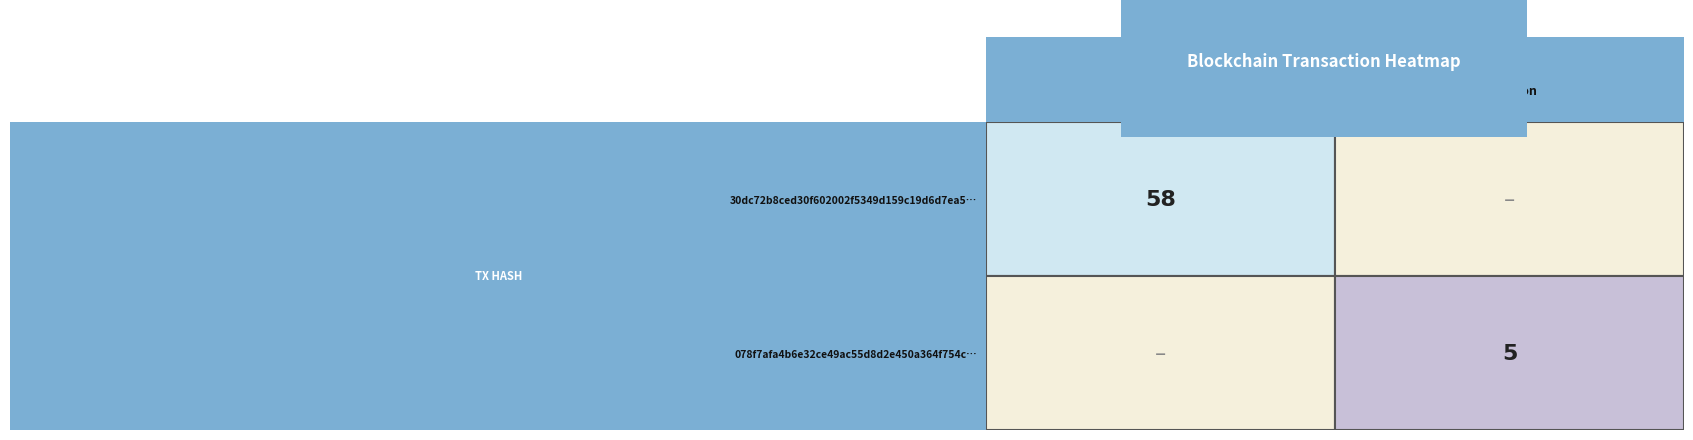

List the series in order of their peak value, highest first.

30dc72b8ced30f602002f5349d159c19d6d7ea5, 078f7afa4b6e32ce49ac55d8d2e450a364f754c